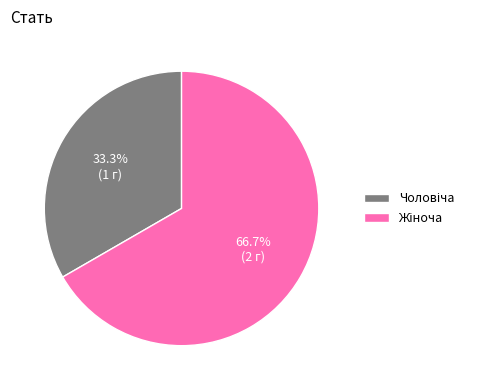

Is there any slice that represents more than half of the pie?

Yes